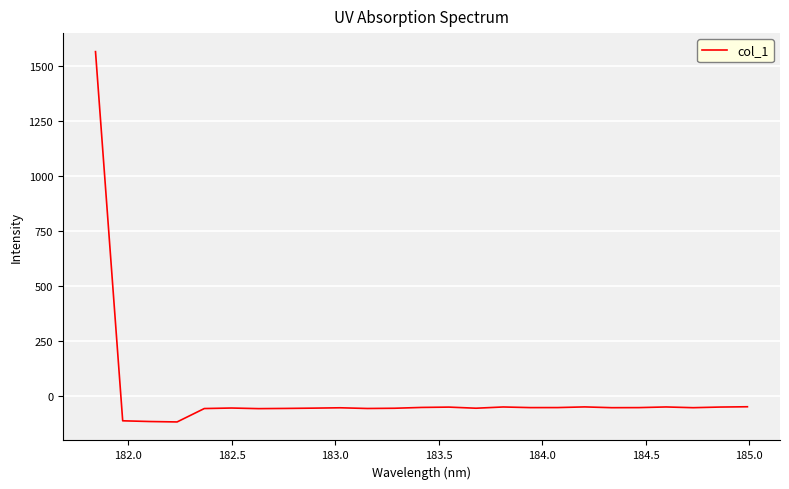

What is the greatest value displayed?

1563.2